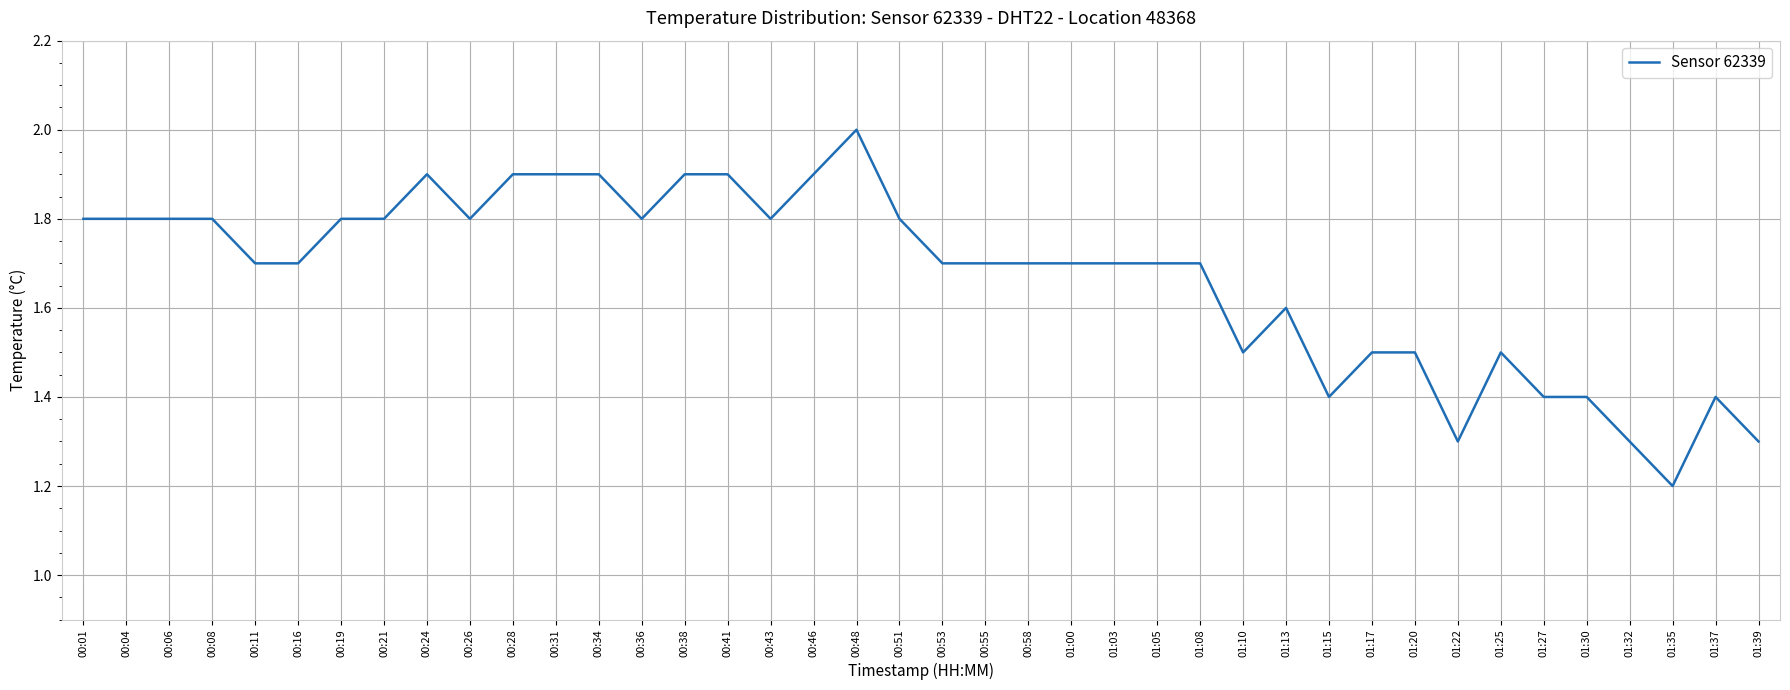

How many lines are shown in the chart?

1